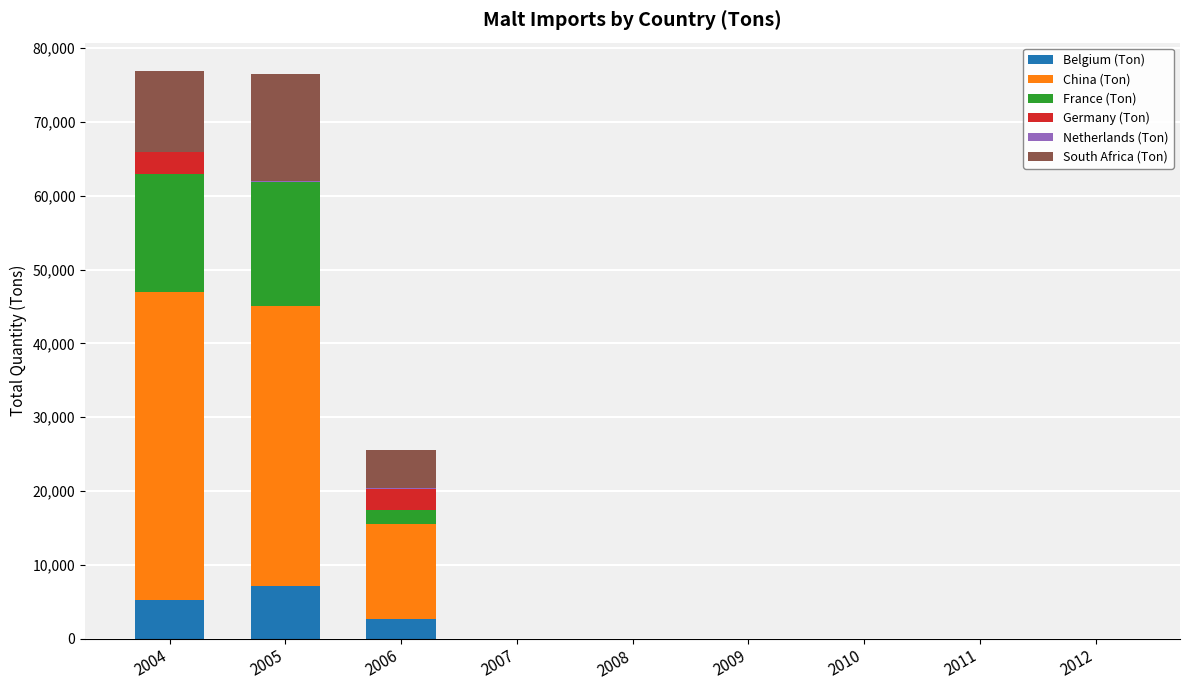

What is the highest value of the Belgium (Ton) series?

7125